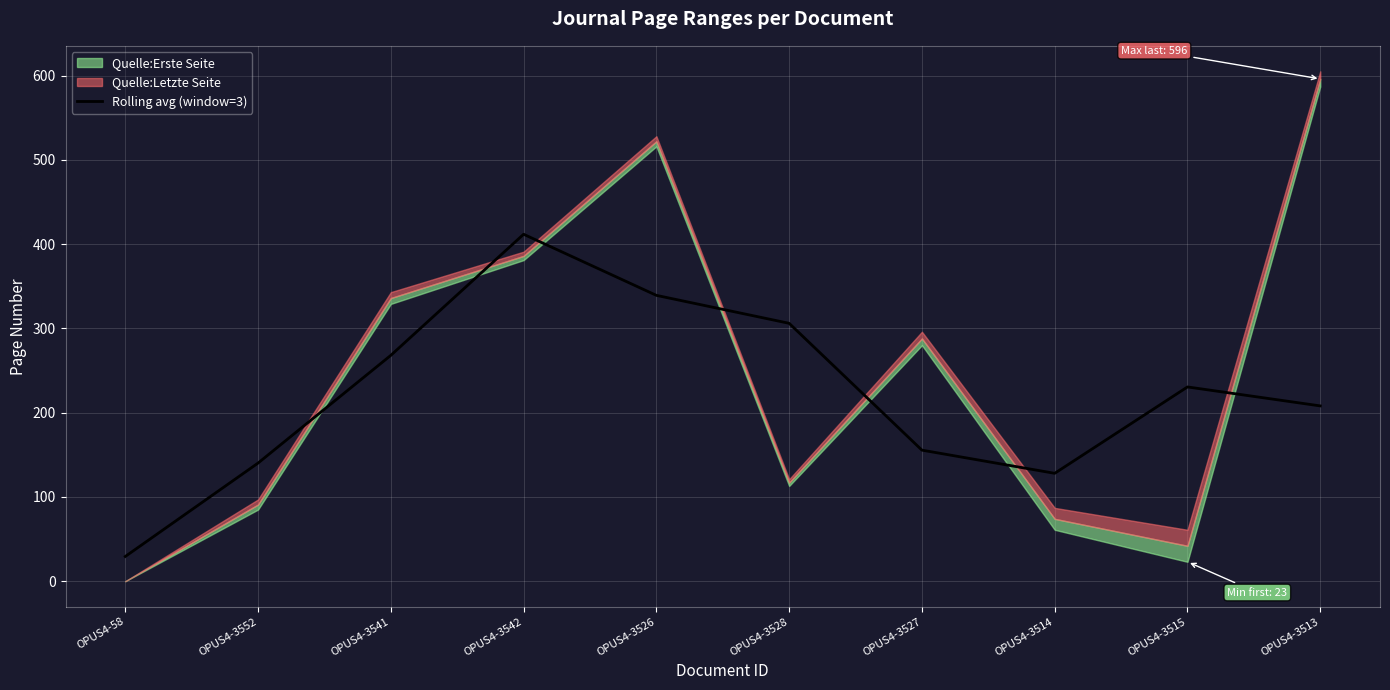

Is it true that the value at OPUS4-58 is 29.3?

True